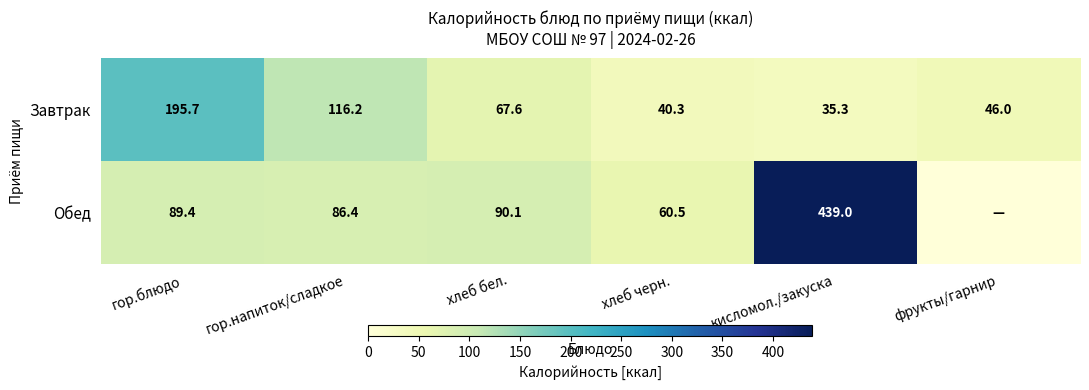

Rank the series at хлеб черн. from lowest to highest value.

Завтрак, Обед